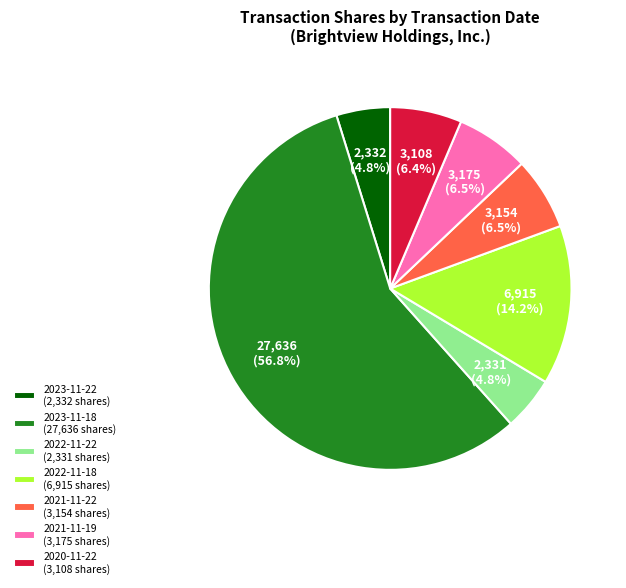

What percentage is the 2023-11-18 slice, to the nearest percent?

57%